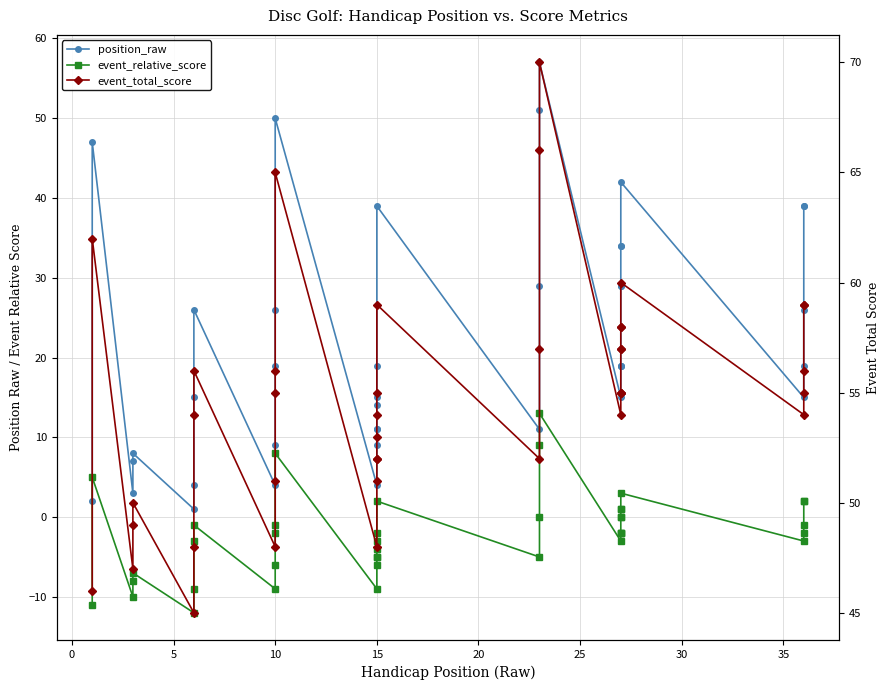

What is the minimum value for position_raw?

1